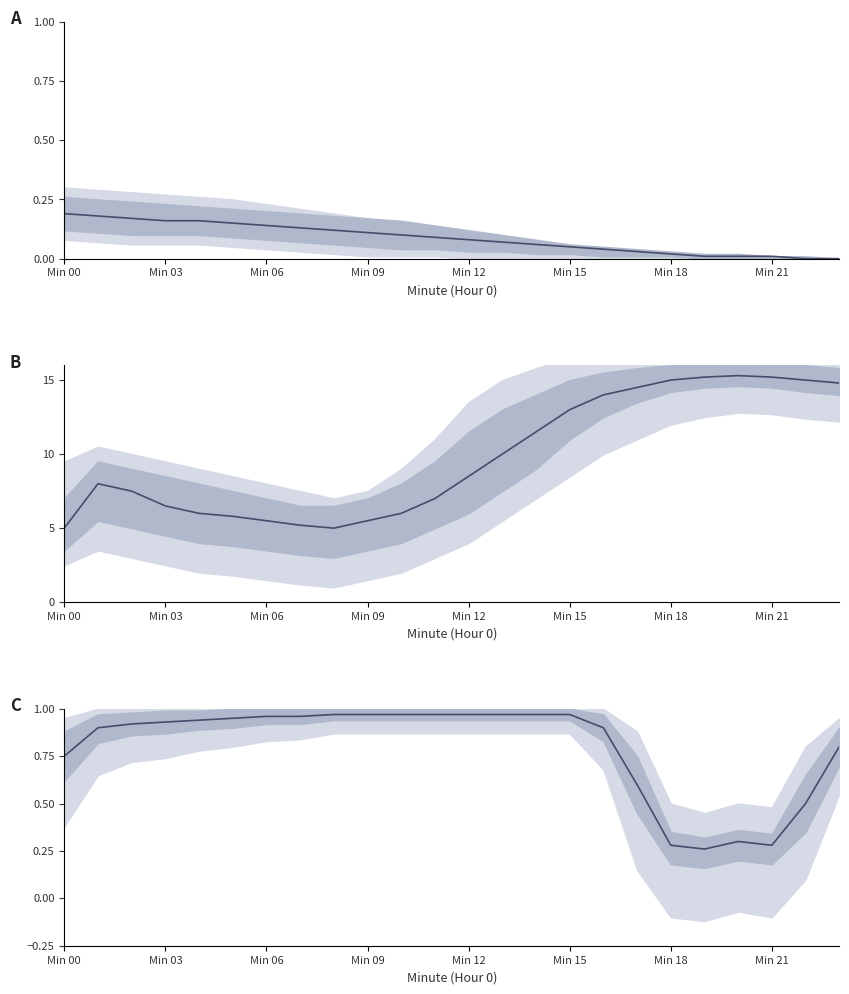

What is the difference between the second highest and minimum values?

0.7